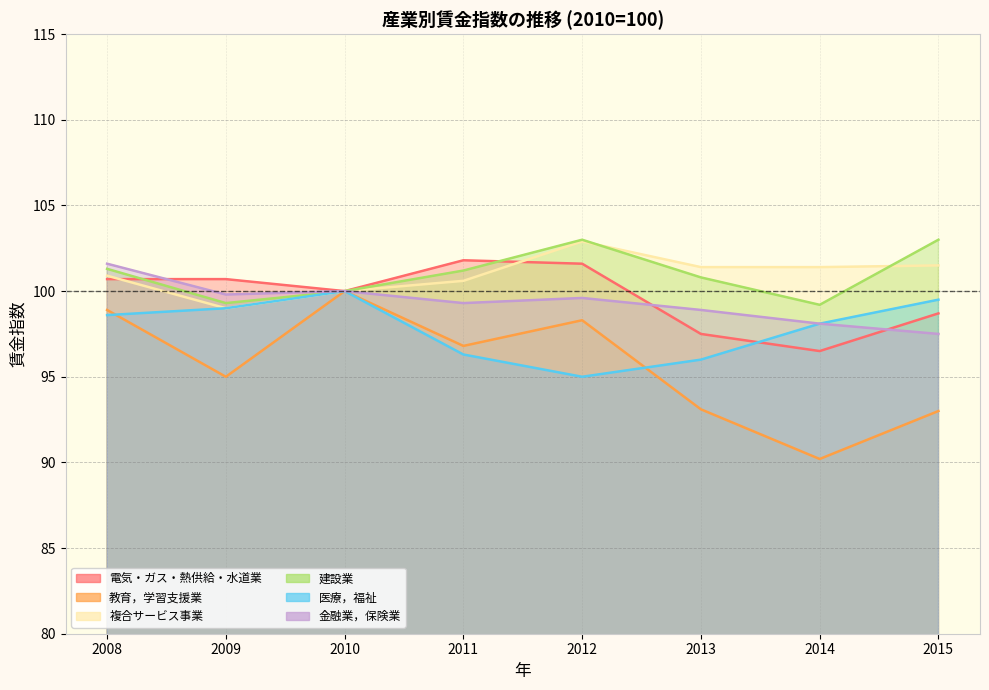

Reading left to right, list all the values displayed in this chart.

電気・ガス・熱供給・水道業: 100.7	100.7	100.0	101.8	101.6	97.5	96.5	98.7
教育，学習支援業: 98.9	95.0	100.0	96.8	98.3	93.1	90.2	93.0
複合サービス事業: 100.9	99.0	100.0	100.6	102.9	101.4	101.4	101.5
建設業: 101.3	99.3	100.0	101.2	103.0	100.8	99.2	103.0
医療，福祉: 98.6	99.0	100.0	96.3	95.0	96.0	98.1	99.5
金融業，保険業: 101.6	99.8	100.0	99.3	99.6	98.9	98.1	97.5